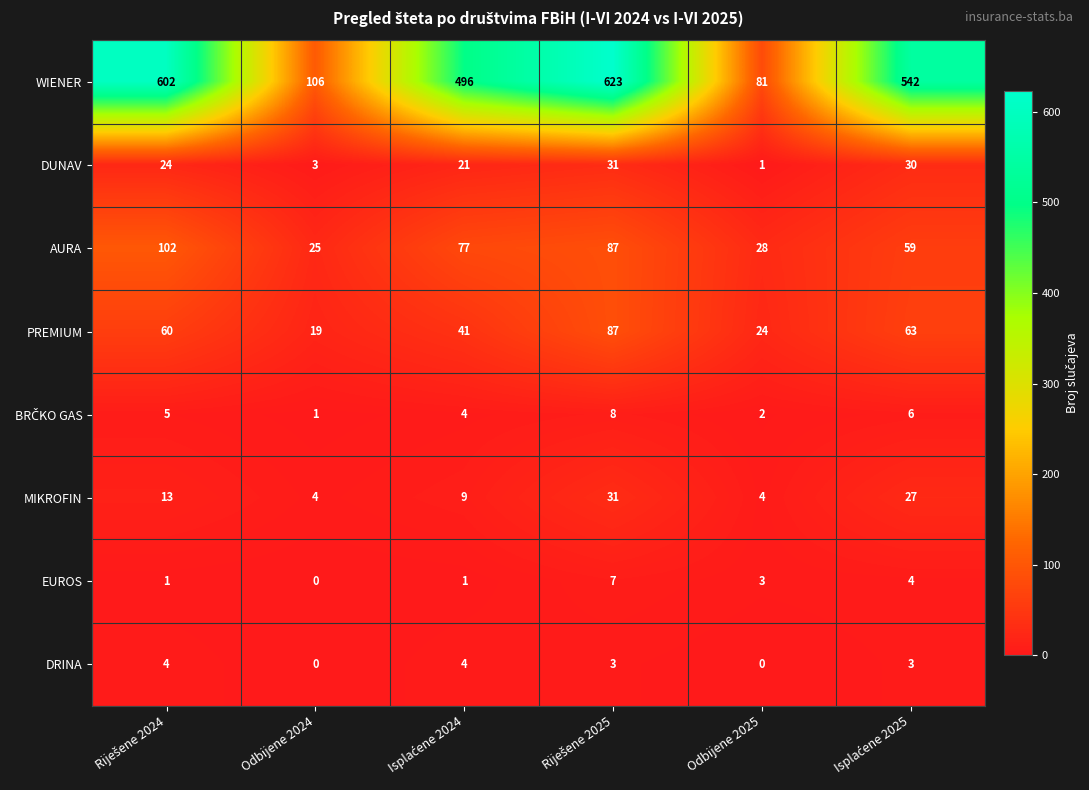

What is the sum of all WIENER values?

2450